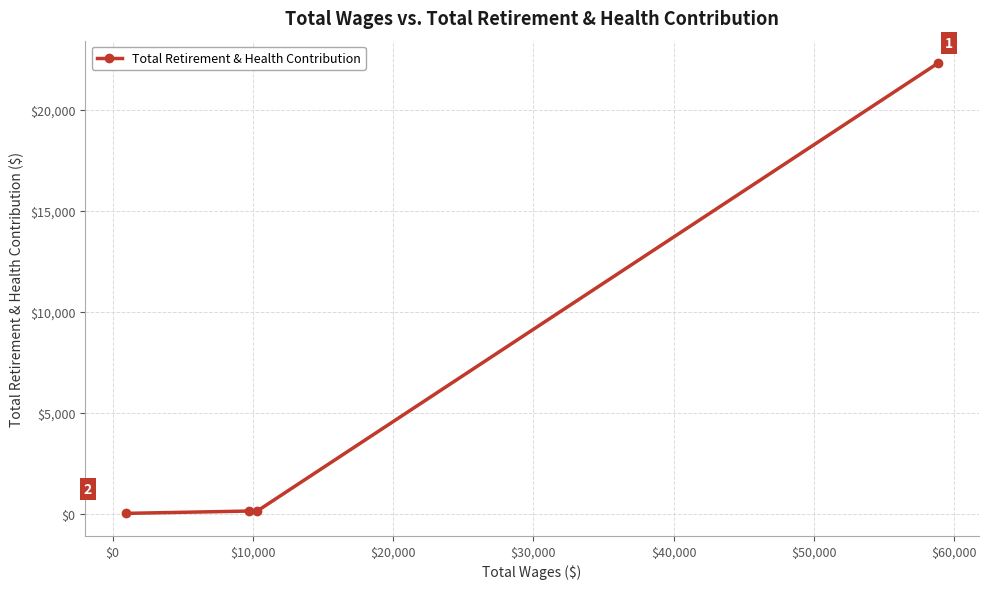

What is the average value?

5647